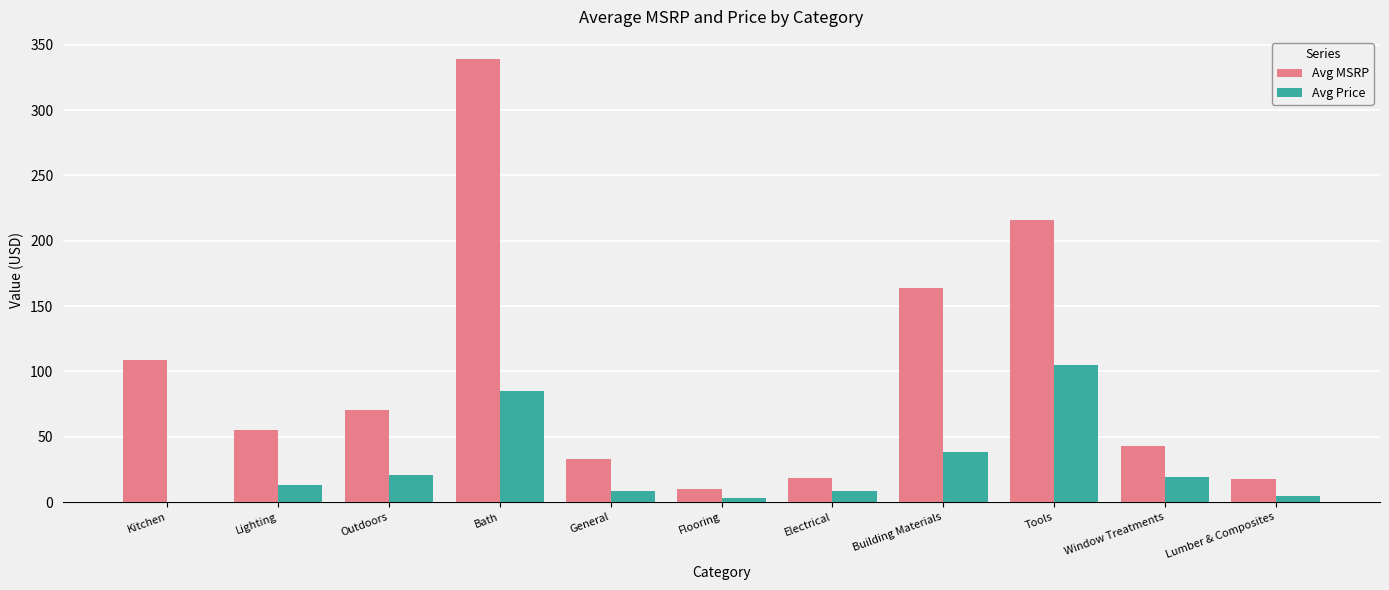

How many data points does each series have?

11